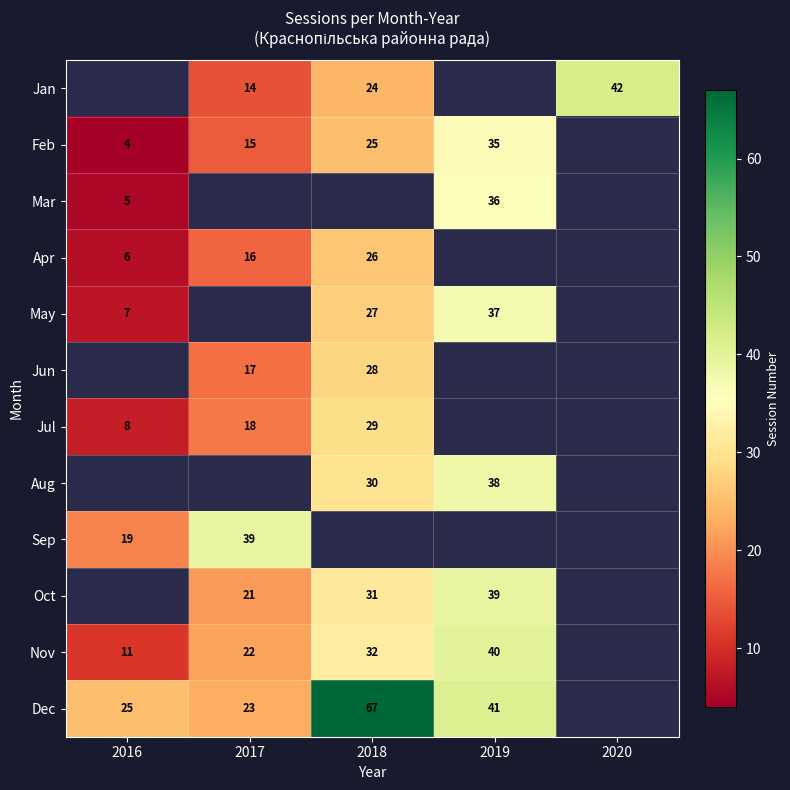

True or false: Aug has a value of 30 at 2018.

True